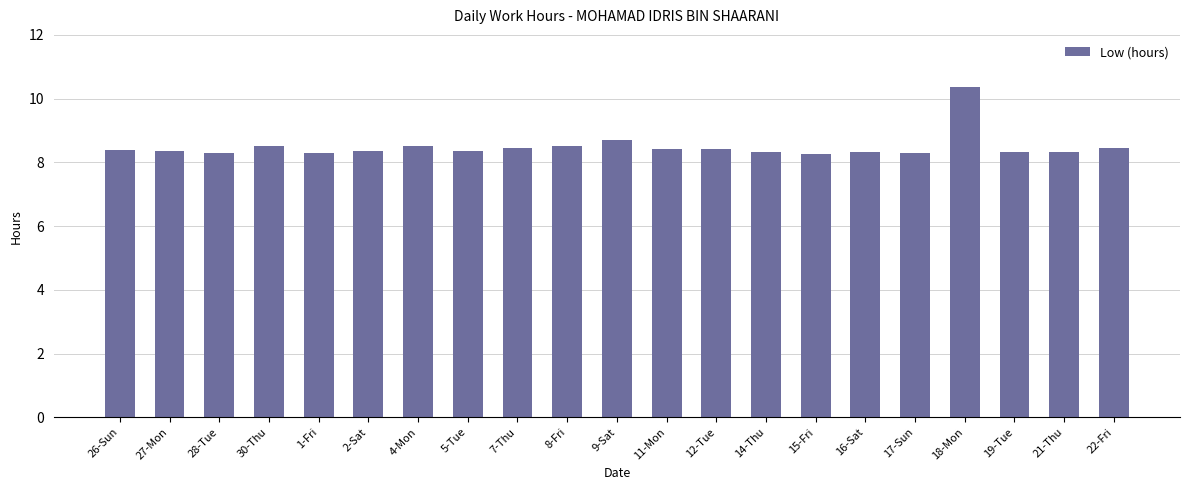

Count the values in the range 8 to 9.

20